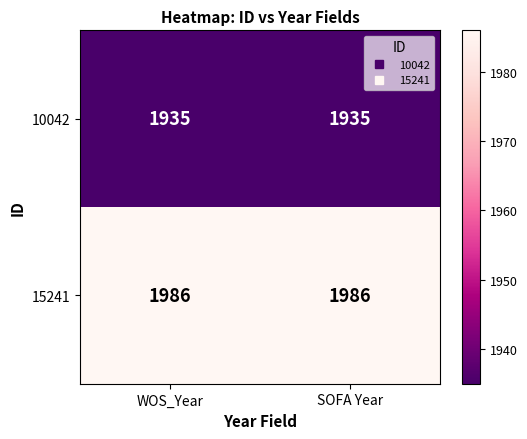

What is the sum of the 10042 values at SOFA Year and WOS_Year?

3870